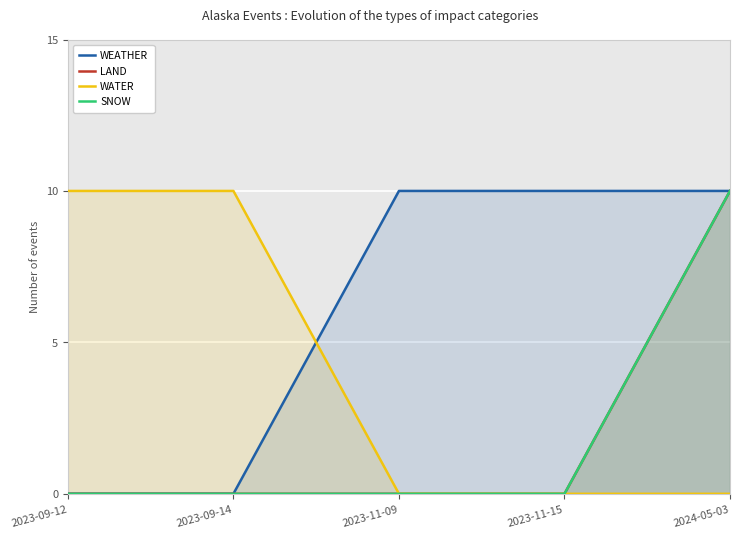

What is the total value across all series at 2024-05-03?

30